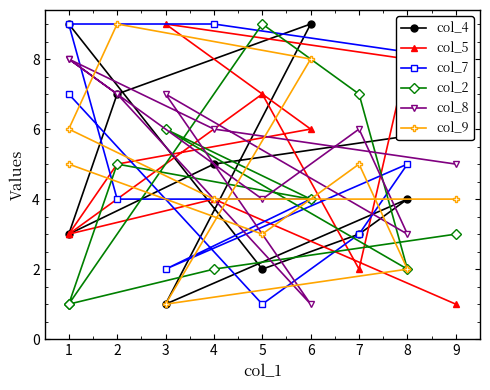

True or false: col_5 has more than 0 interior local peaks.

True